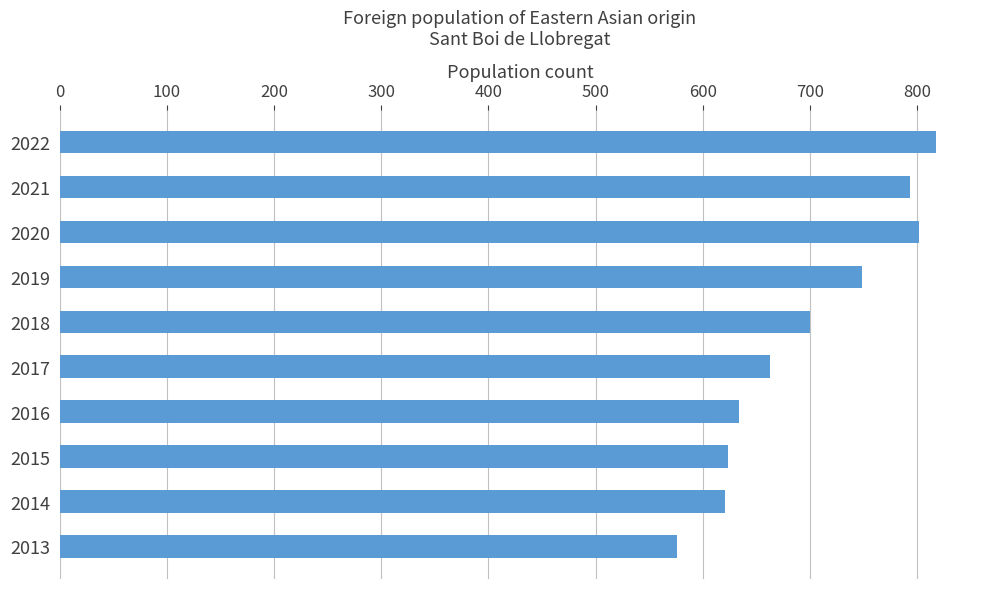

At which category does the chart reach its peak across all series?

2022